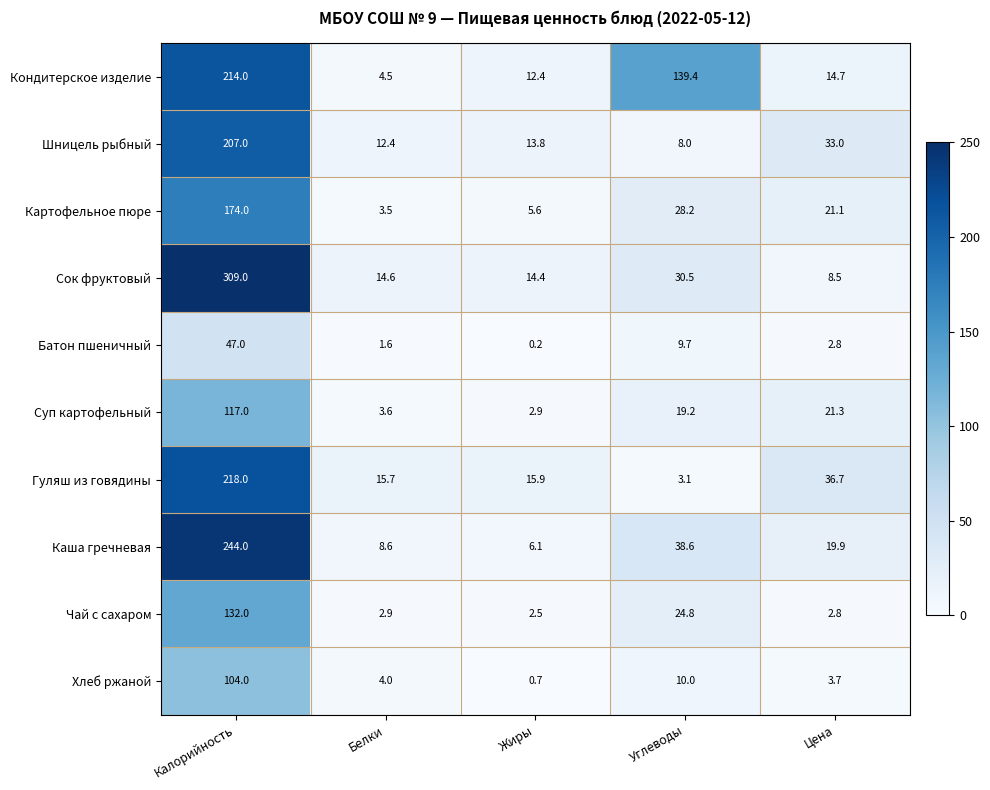

The Батон пшеничный series shows 15.9 at Углеводы. True or false?

False